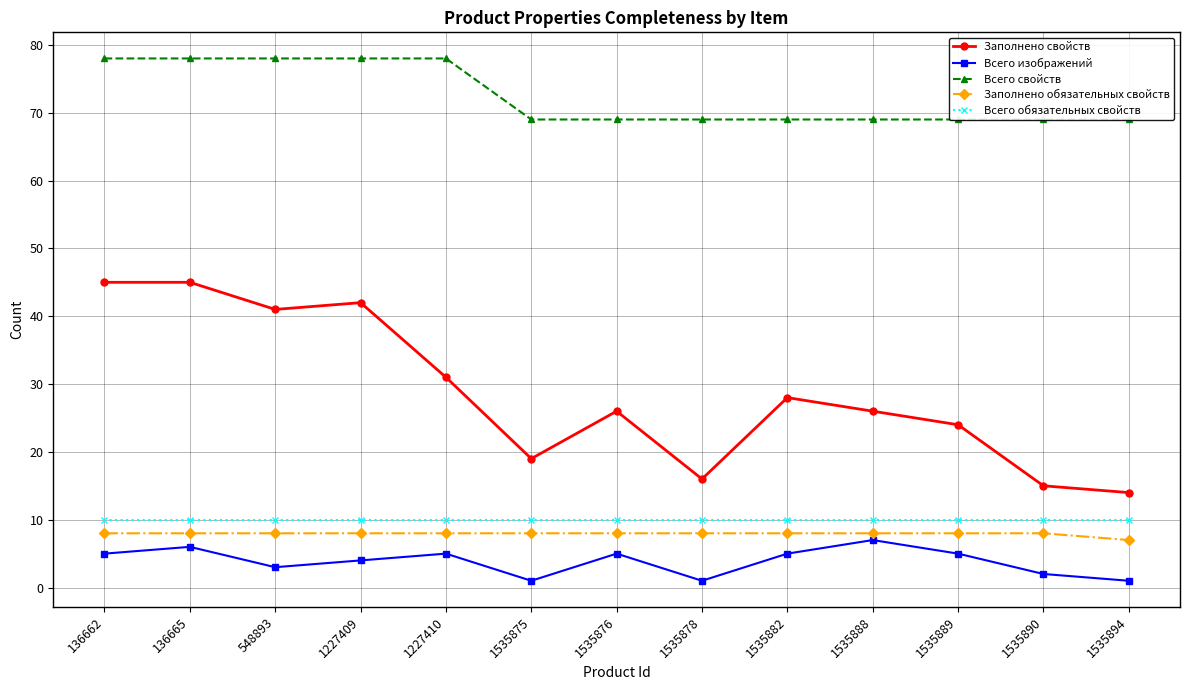

True or false: Всего изображений and Всего обязательных свойств cross at least once.

False